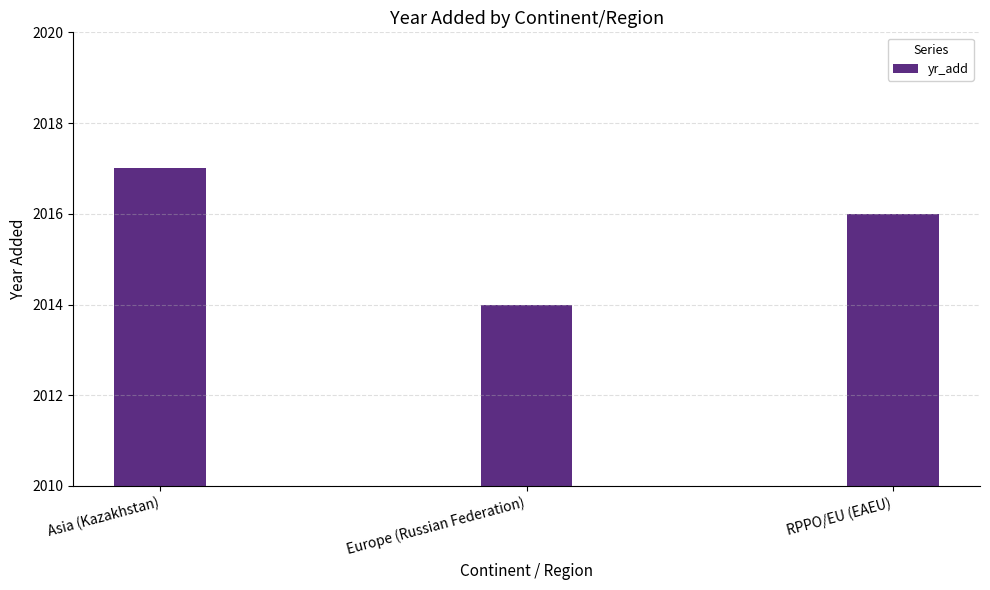

What is the label of the 2nd bar from the left?

Europe (Russian Federation)